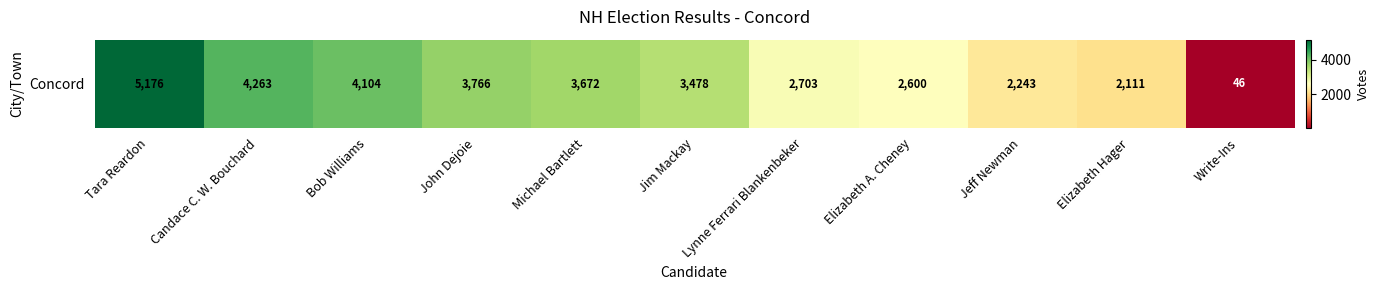

List the labels in order of value, smallest first.

Write-Ins, Elizabeth Hager, Jeff Newman, Elizabeth A. Cheney, Lynne Ferrari Blankenbeker, Jim Mackay, Michael Bartlett, John Dejoie, Bob Williams, Candace C. W. Bouchard, Tara Reardon